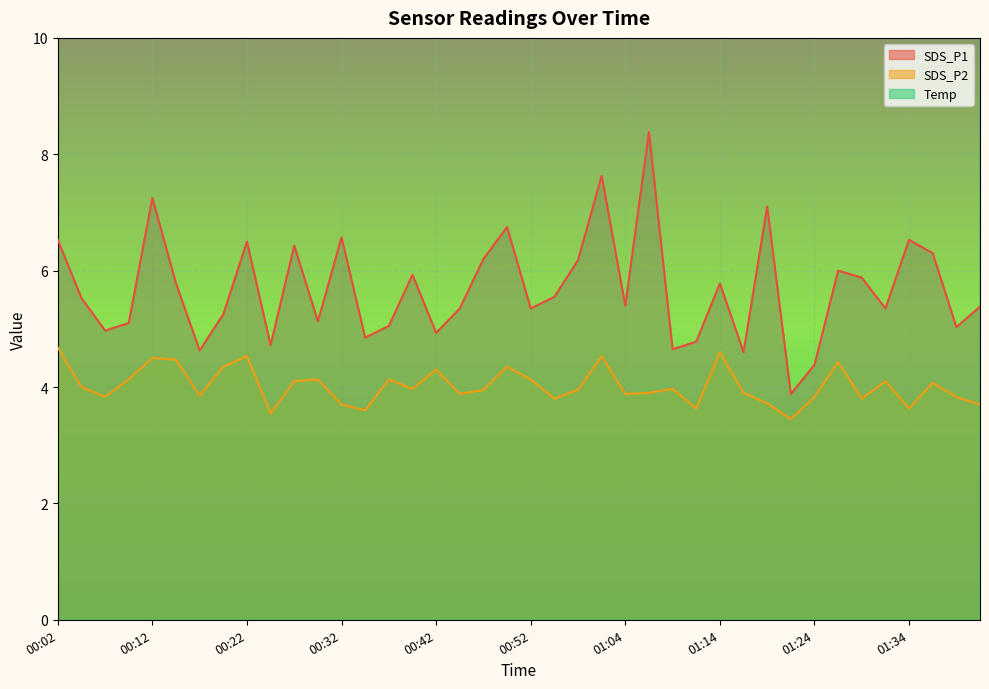

What is the difference between the Temp values at 00:02 and 00:49?

0.1